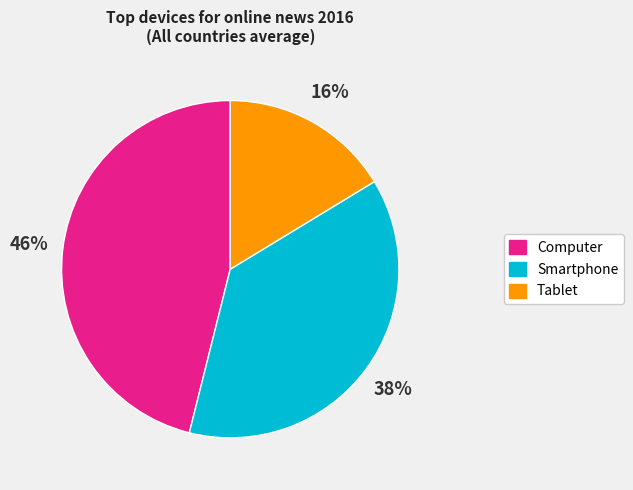

Rank the categories by value from highest to lowest.

Computer, Smartphone, Tablet